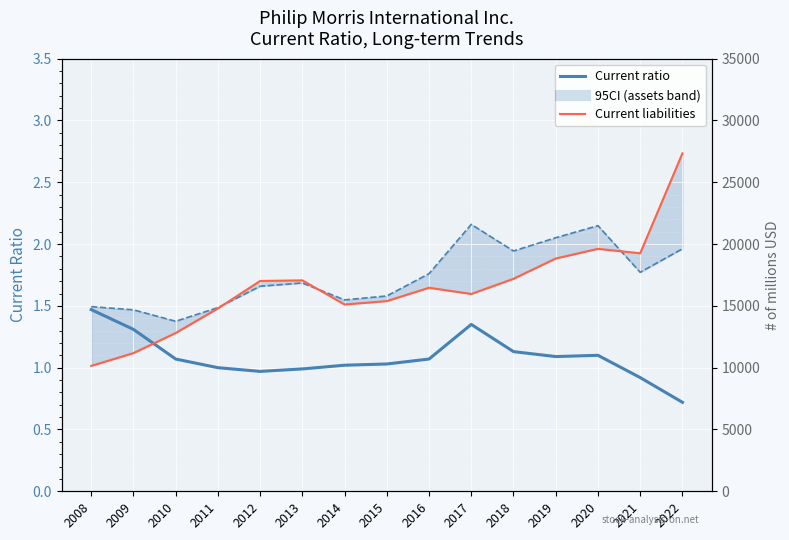

How many distinct data groups are displayed?

3